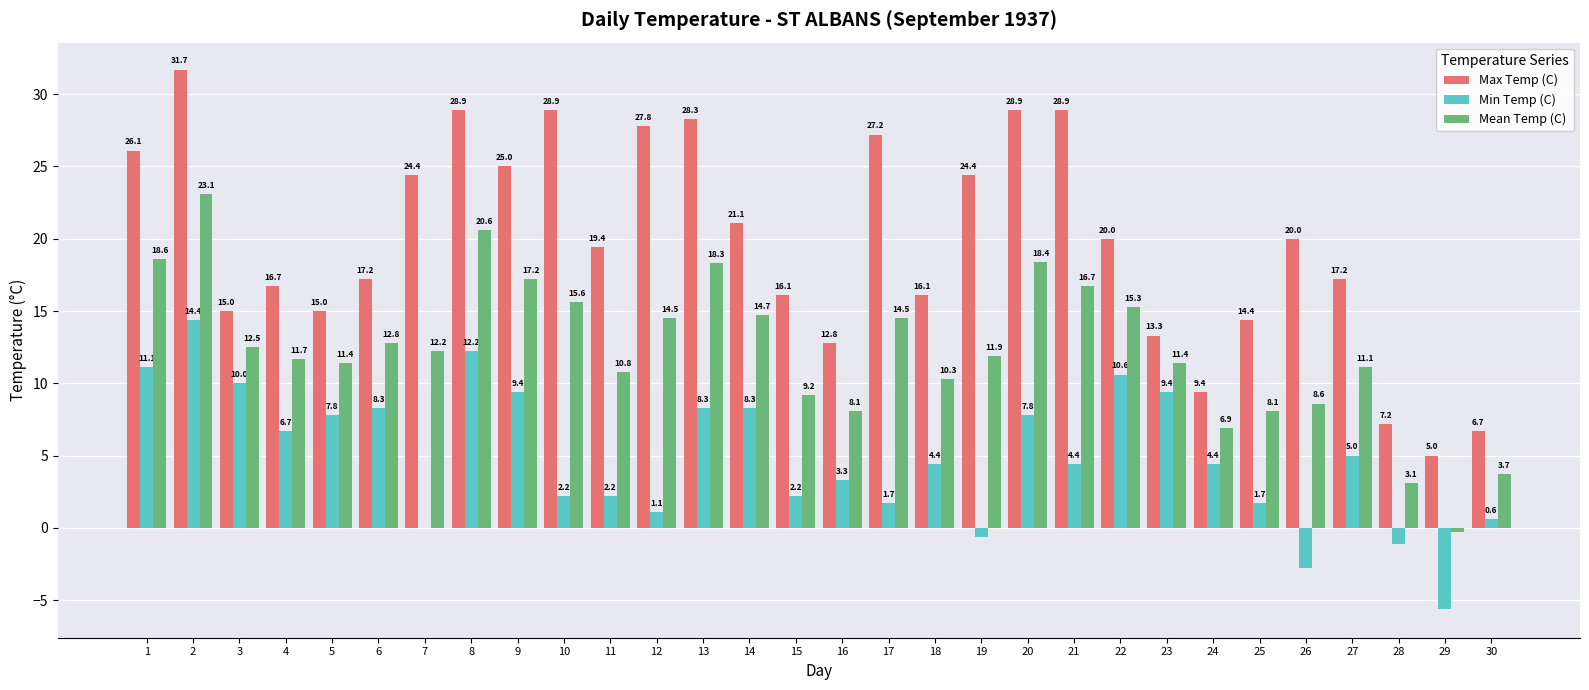

What is the maximum value shown in the chart?

31.7